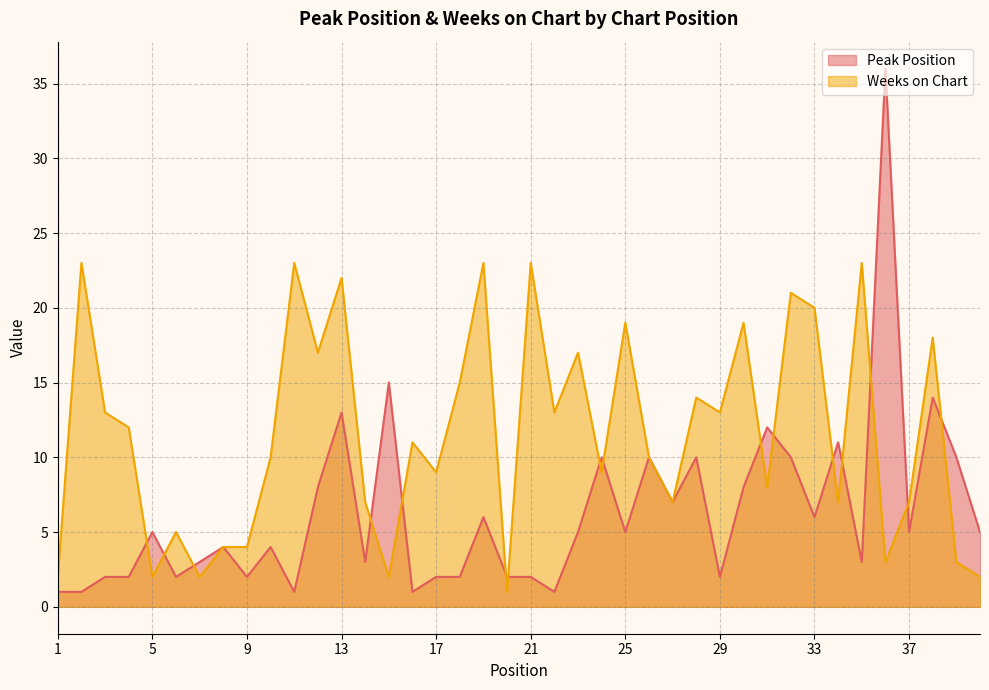

True or false: Peak Position has more than 1 points higher than both neighbors.

True